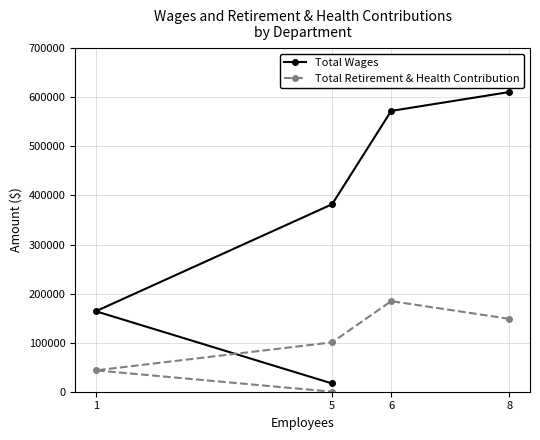

List the series in order of their overall mean, highest first.

Total Wages, Total Retirement & Health Contribution